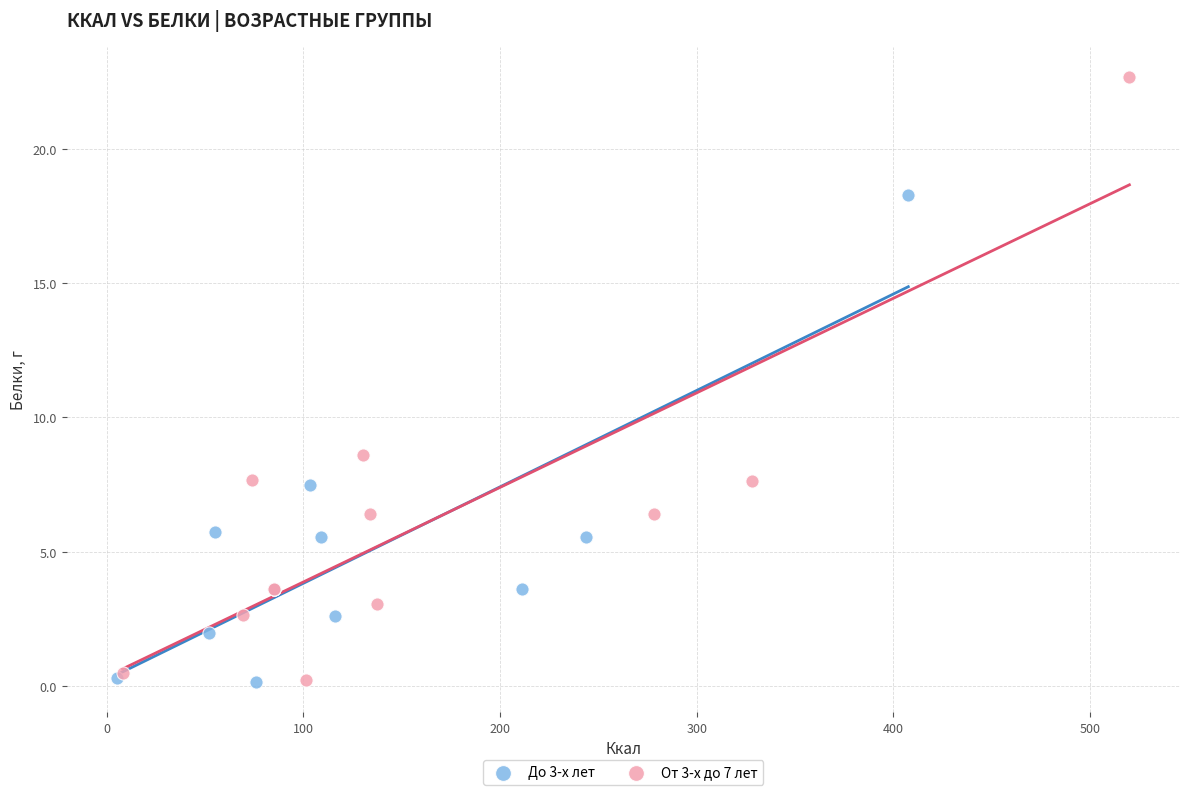

Which series has the widest spread of Y values?

От 3-х до 7 лет